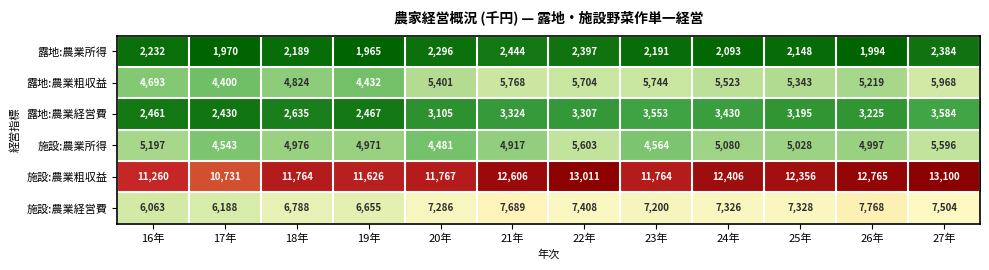

Which series has the largest range (max minus min)?

施設:農業粗収益